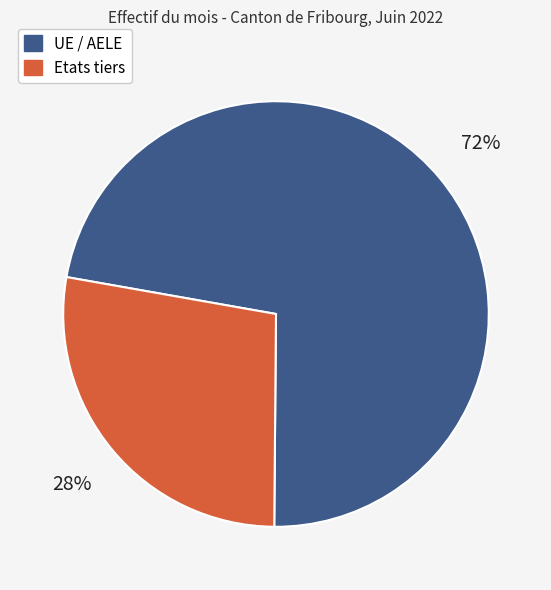

True or false: UE / AELE accounts for 63% of the total.

False